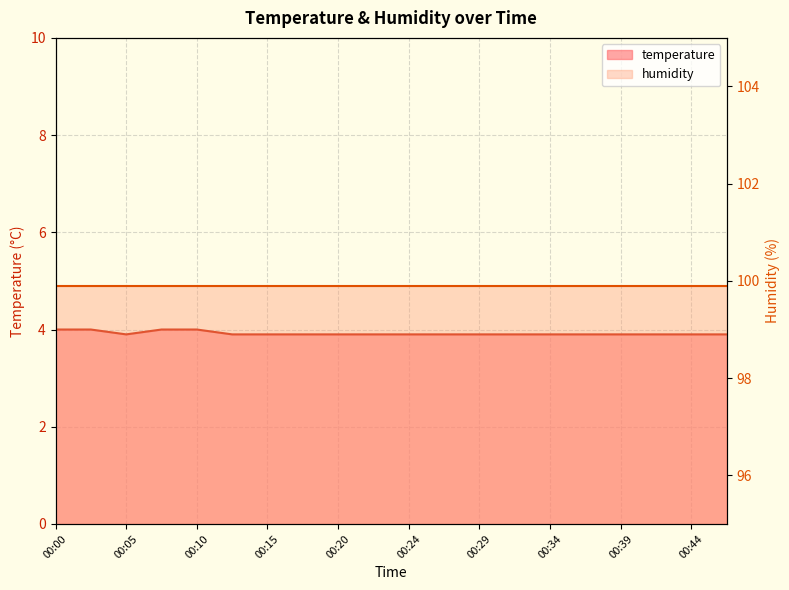

Rank the categories by value from lowest to highest.

00:05, 00:12, 00:15, 00:17, 00:20, 00:22, 00:24, 00:27, 00:29, 00:32, 00:34, 00:37, 00:39, 00:41, 00:44, 00:46, 00:00, 00:03, 00:07, 00:10